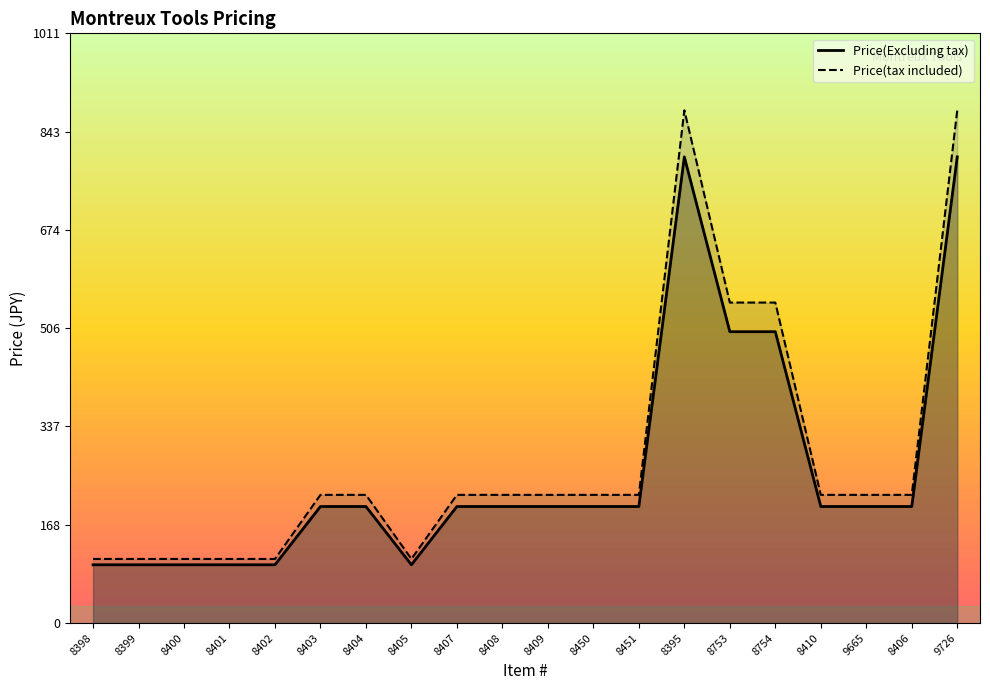

At how many categories does at least one series exceed 397?

4